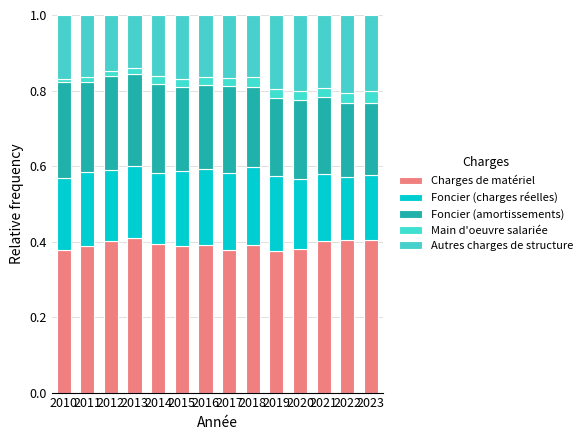

Which has a higher value, 2019 or 2021?

2021